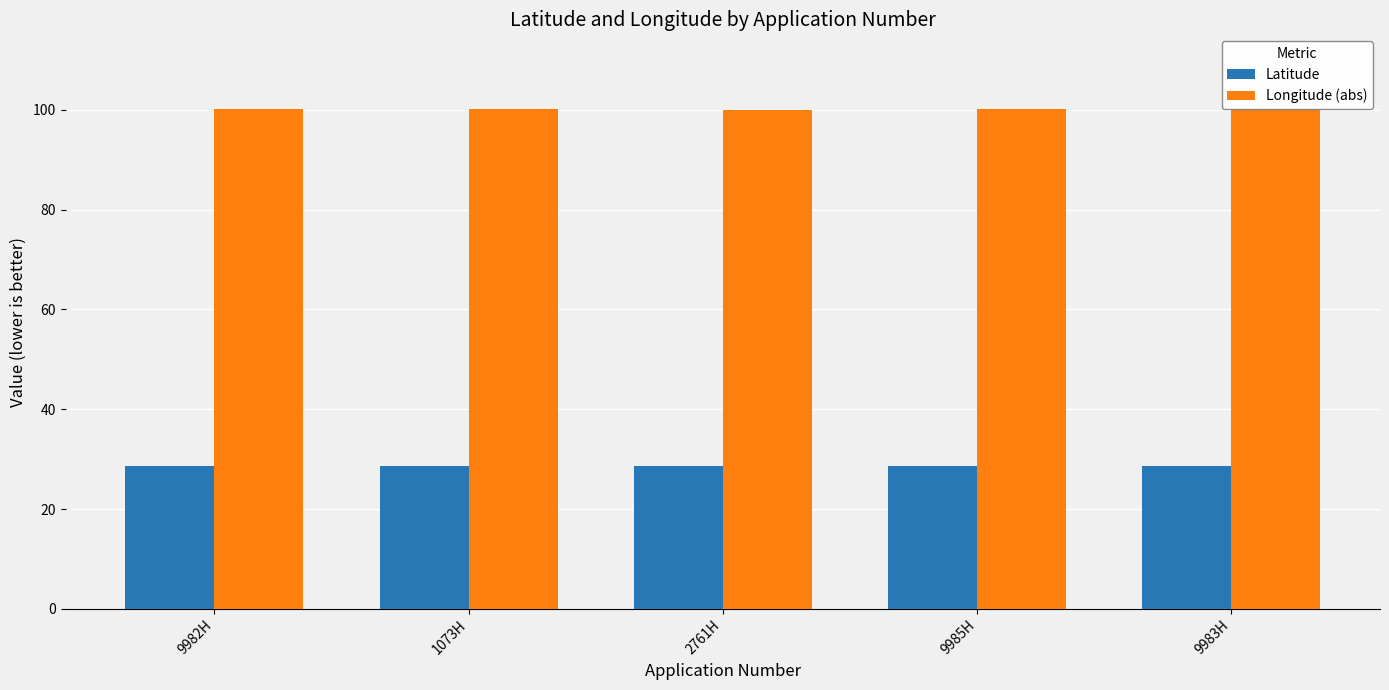

Count the Latitude values in the range 28 to 29.

5